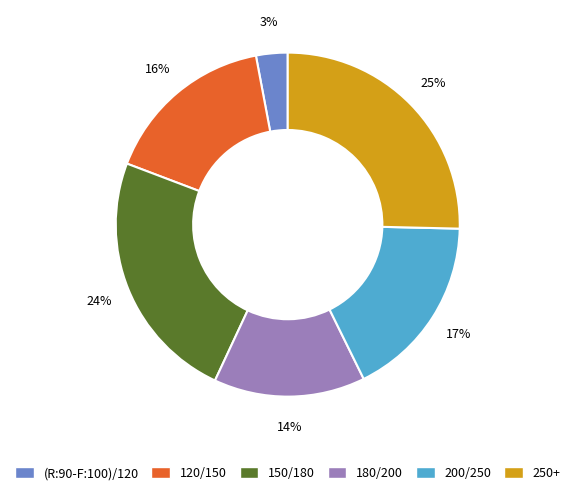

To the nearest percent, what is the difference between the largest and smallest slice percentages?

22%